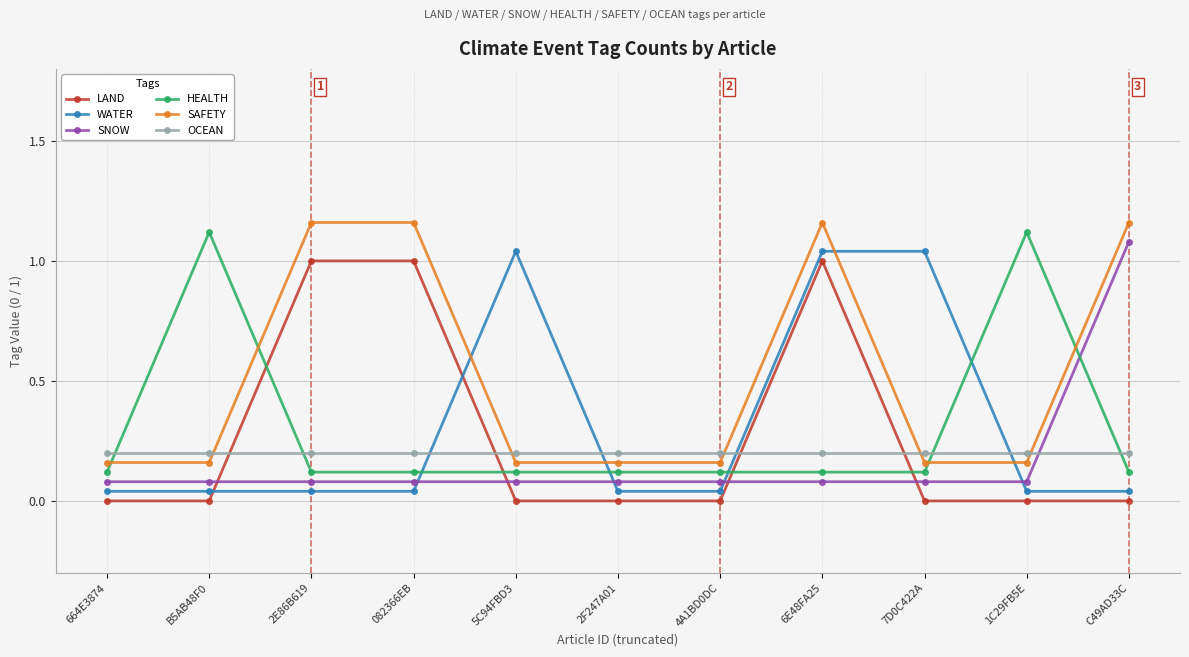

What position from the right is 4A1BD0DC?

5